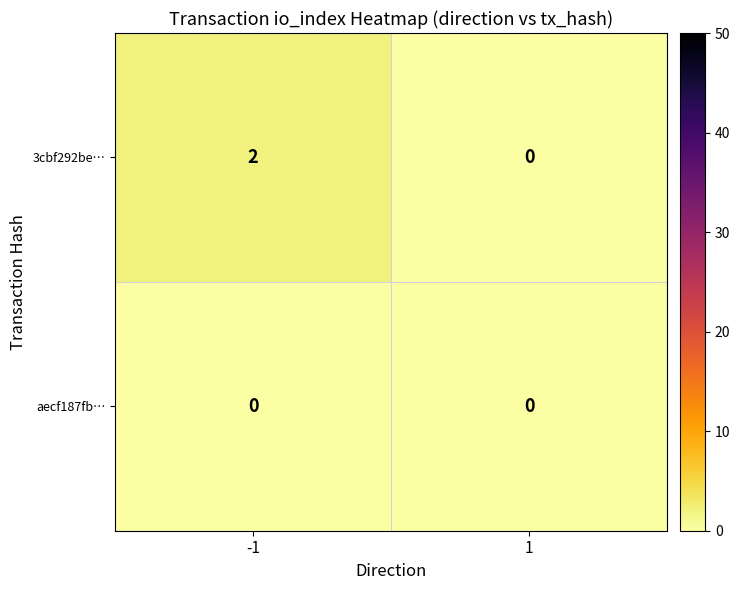

Rank the series by their maximum value, from highest to lowest.

3cbf292be…, aecf187fb…